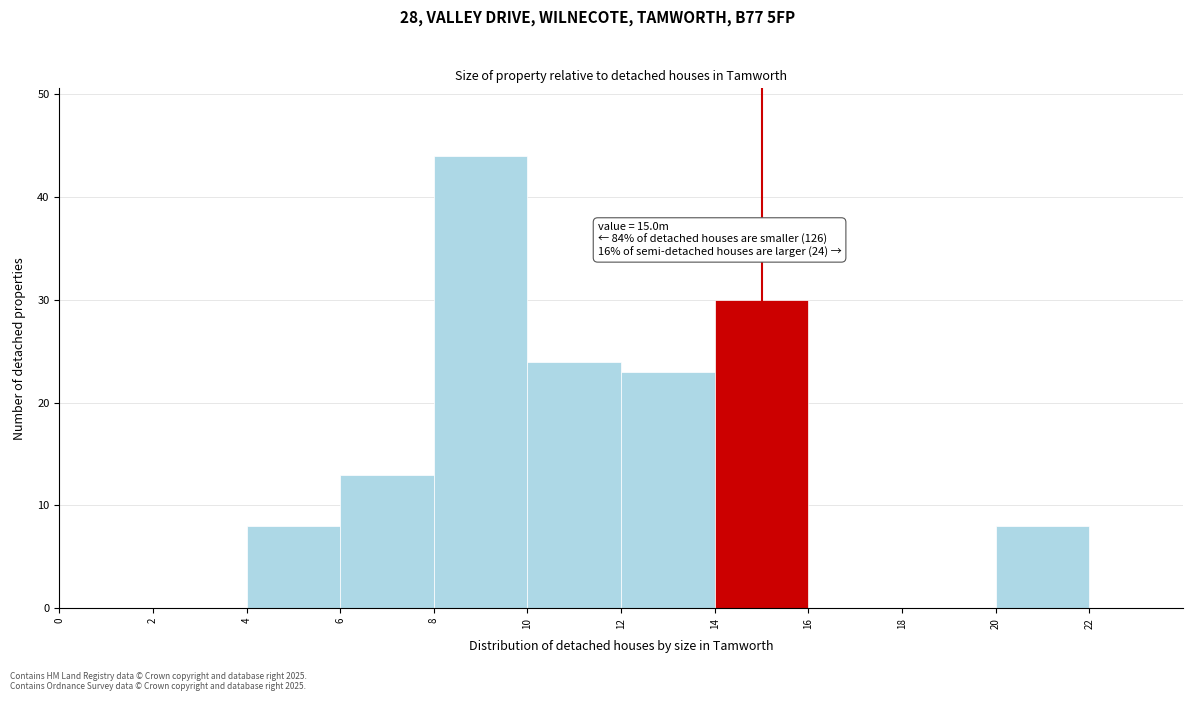

Over which range of the x-axis is the bar tallest?

8 to 10